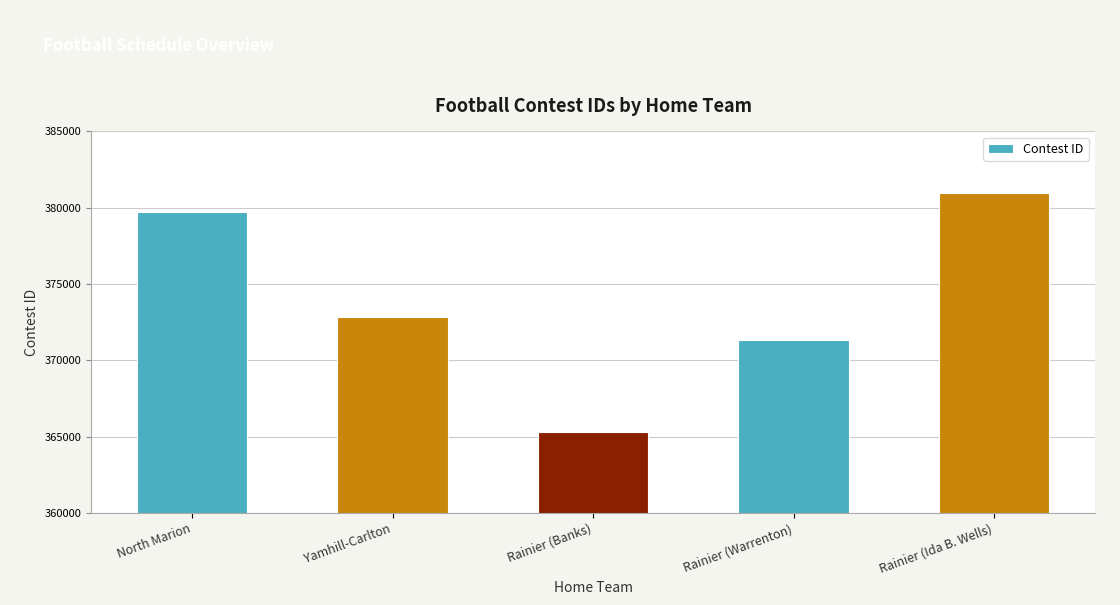

What is the smallest value displayed?

365293